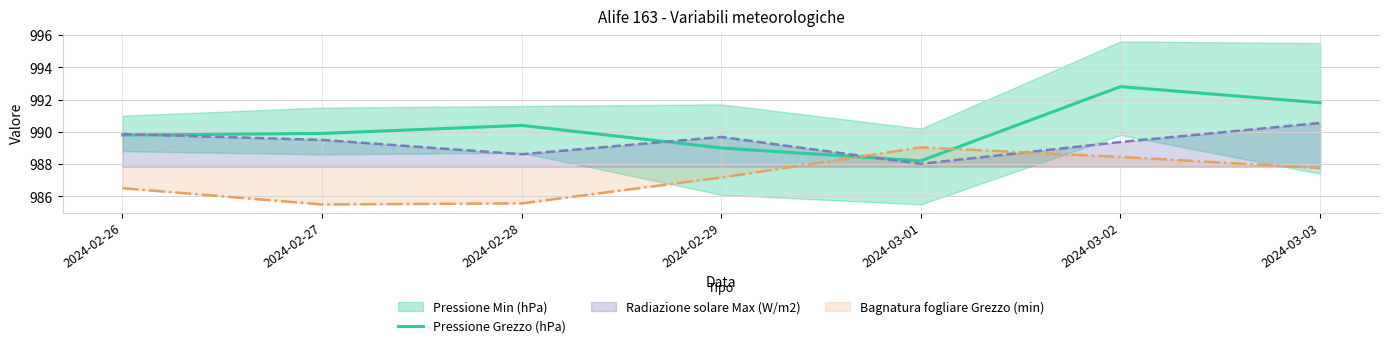

At which label is the value closest to 990?

2024-02-27